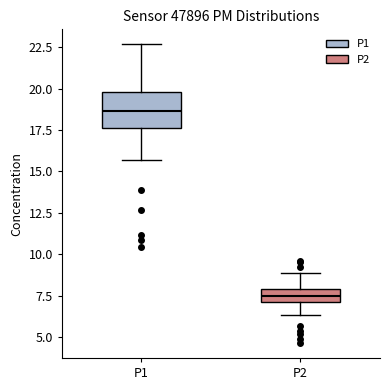

Which box is the tallest, from its lower edge to its upper edge?

P1